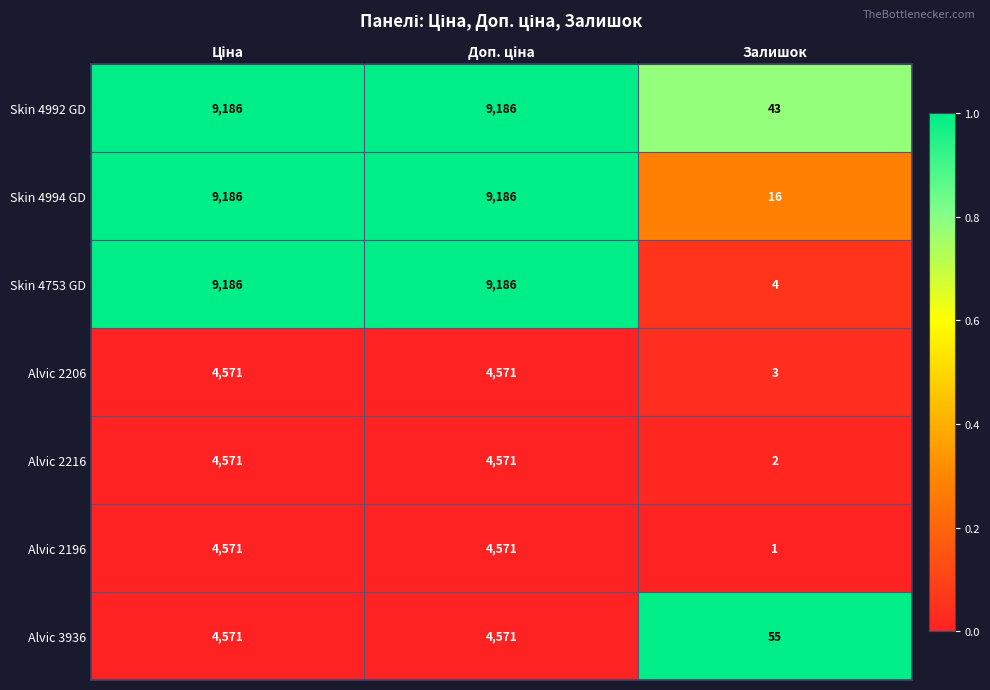

Which series has the largest range (max minus min)?

Skin 4753 GD